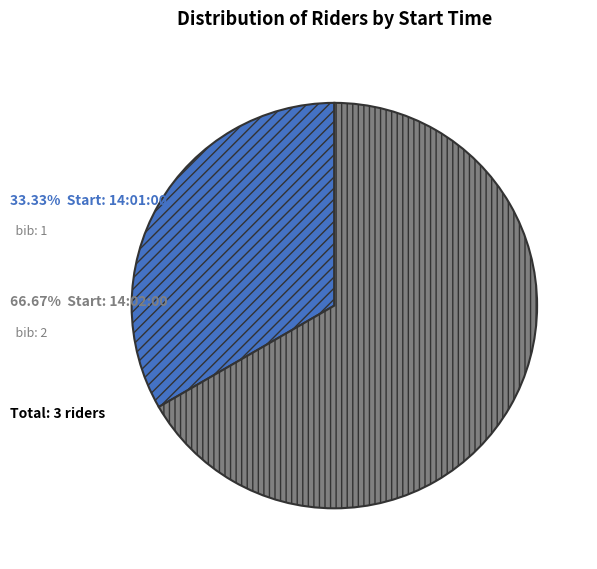

Is there any slice that represents more than half of the pie?

Yes